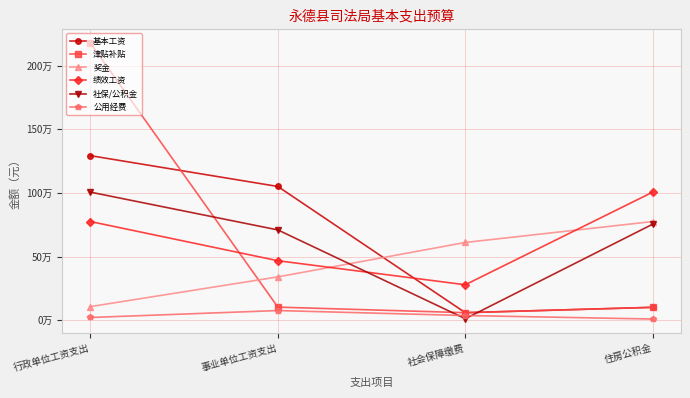

Reading left to right, list all the values displayed in this chart.

基本工资: 行政单位工资支出=1292904.0	事业单位工资支出=1050972.0	社会保障缴费=60000.0	住房公积金=102000.0
津贴补贴: 行政单位工资支出=2177019.7	事业单位工资支出=103596.0	社会保障缴费=60000.0	住房公积金=102000.0
奖金: 行政单位工资支出=107742.0	事业单位工资支出=341001.2	社会保障缴费=611299.6	住房公积金=775659.2
绩效工资: 行政单位工资支出=775659.2	事业单位工资支出=468000.0	社会保障缴费=279240.0	住房公积金=1006510.5
社保/公积金: 行政单位工资支出=1006510.5	事业单位工资支出=709863.4	社会保障缴费=12581.4	住房公积金=754882.9
公用经费: 行政单位工资支出=22200.0	事业单位工资支出=76600.0	社会保障缴费=37600.0	住房公积金=10000.0